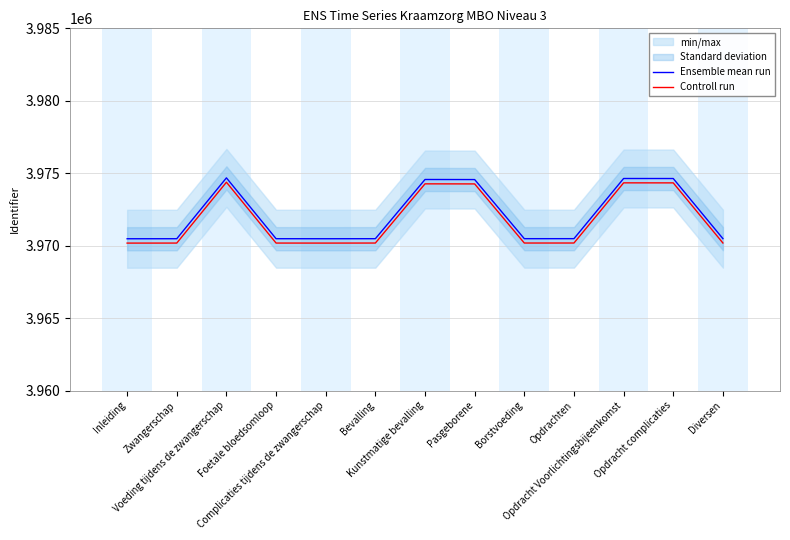

What is the difference between the maximum and second lowest values in the Controll run series?

4201